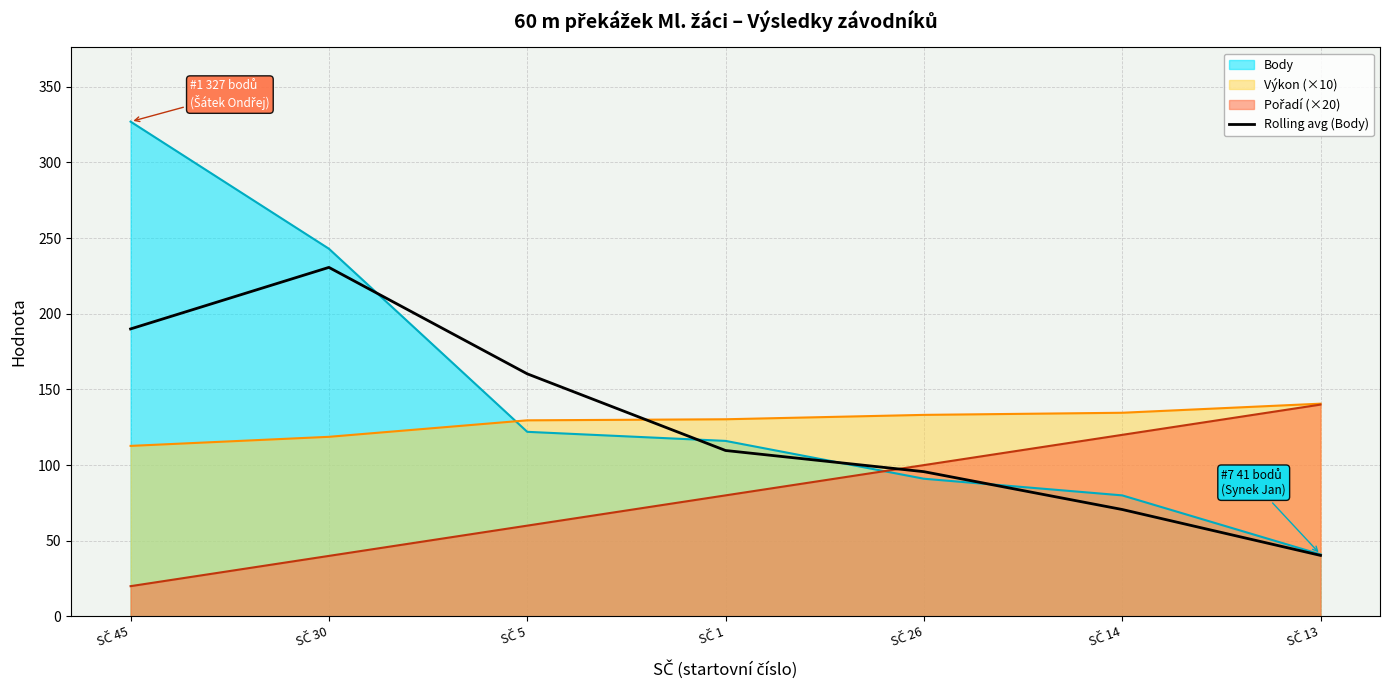

Which series has the largest total across all categories?

Body